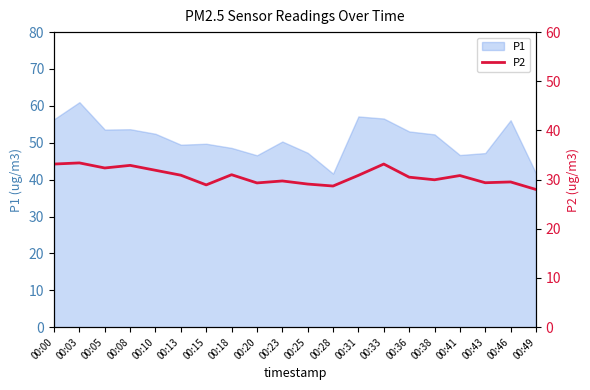

Which category has the highest value in the P1 series?

00:03